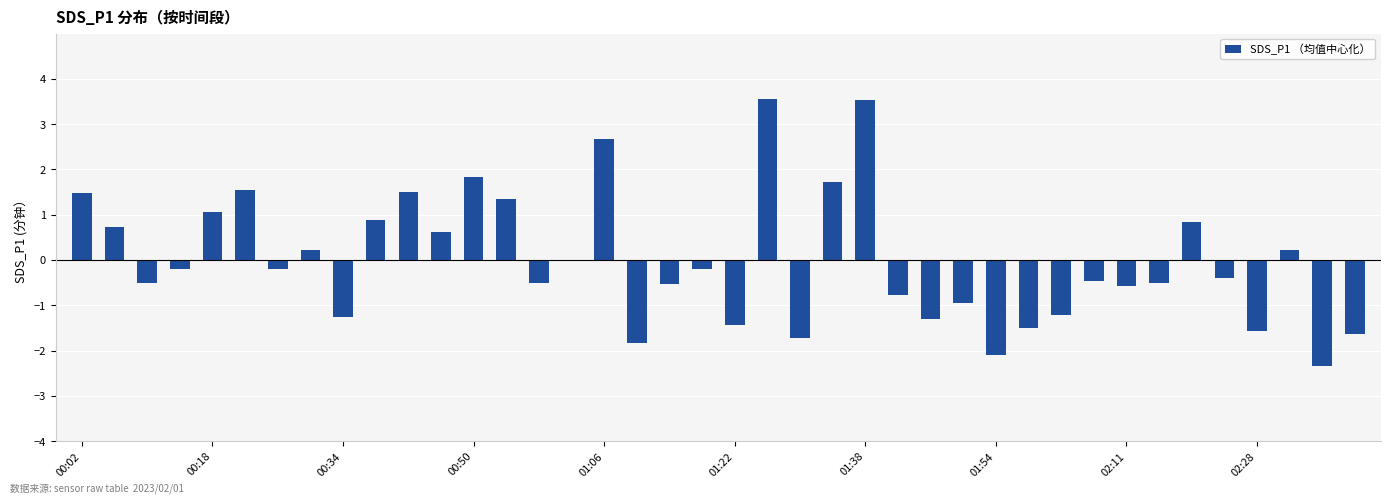

What is the greatest value displayed?

3.5